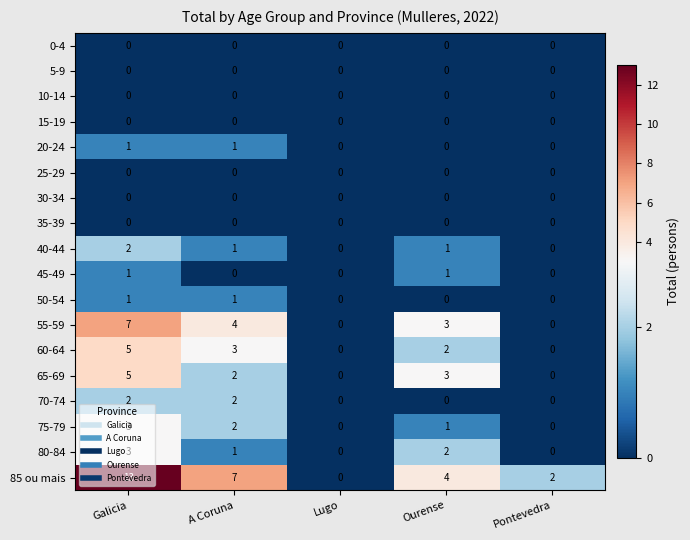

Count the number of categories in the chart.

5